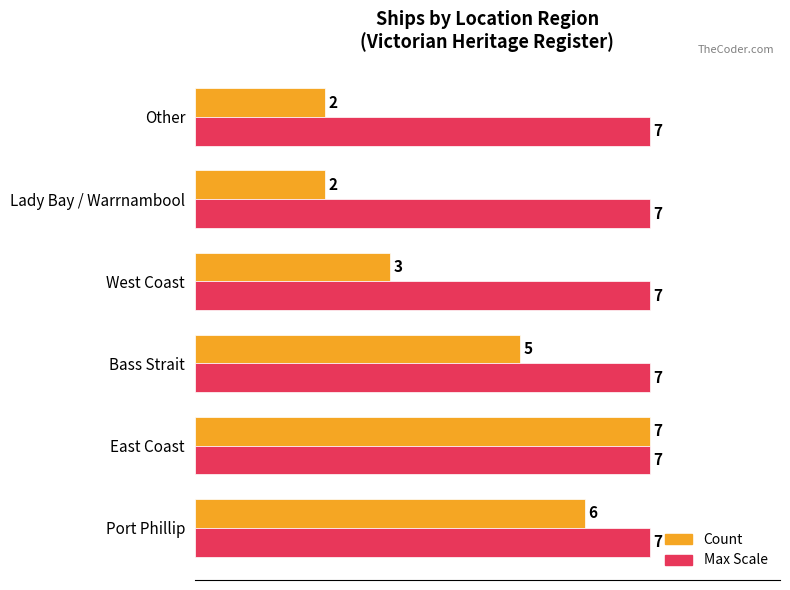

At how many categories does at least one series exceed 4?

6